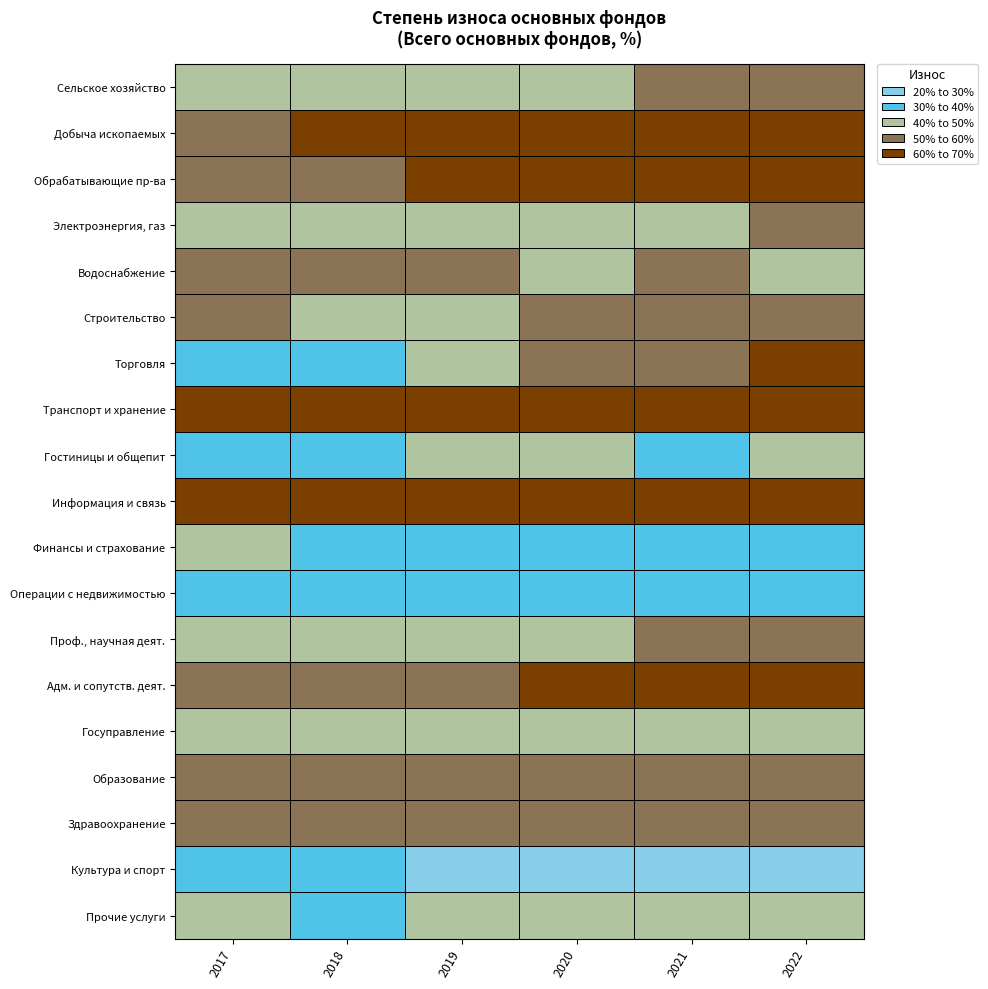

What is the average value of the 2022 series?

51.2